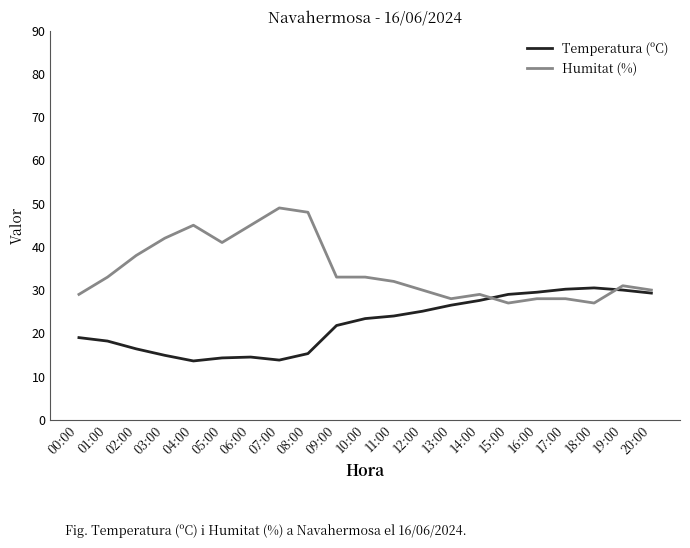

What position from the right is 01:00?

20